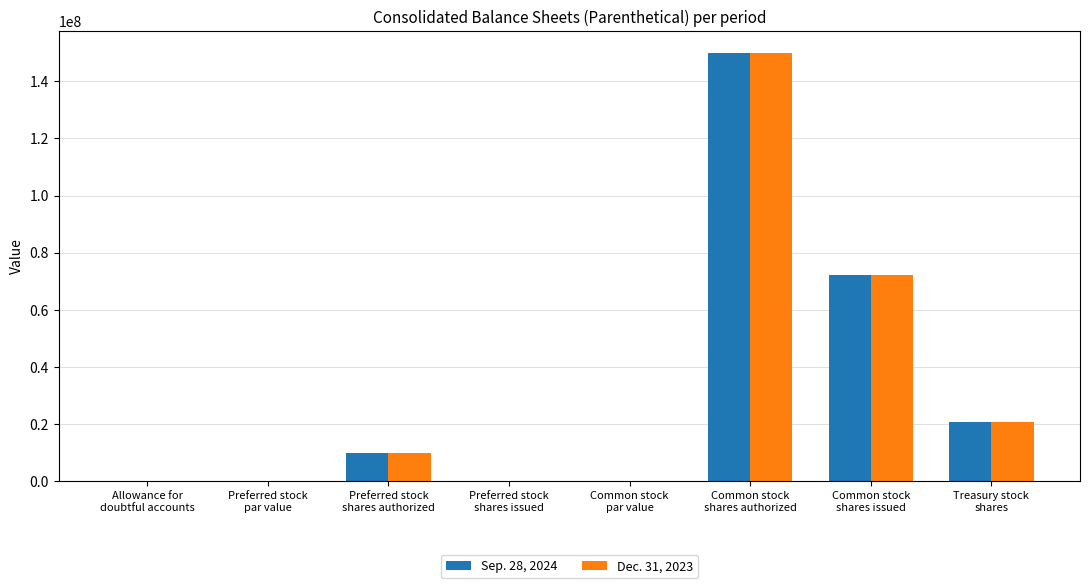

What is the sum of all Dec. 31, 2023 values?

252924853.0